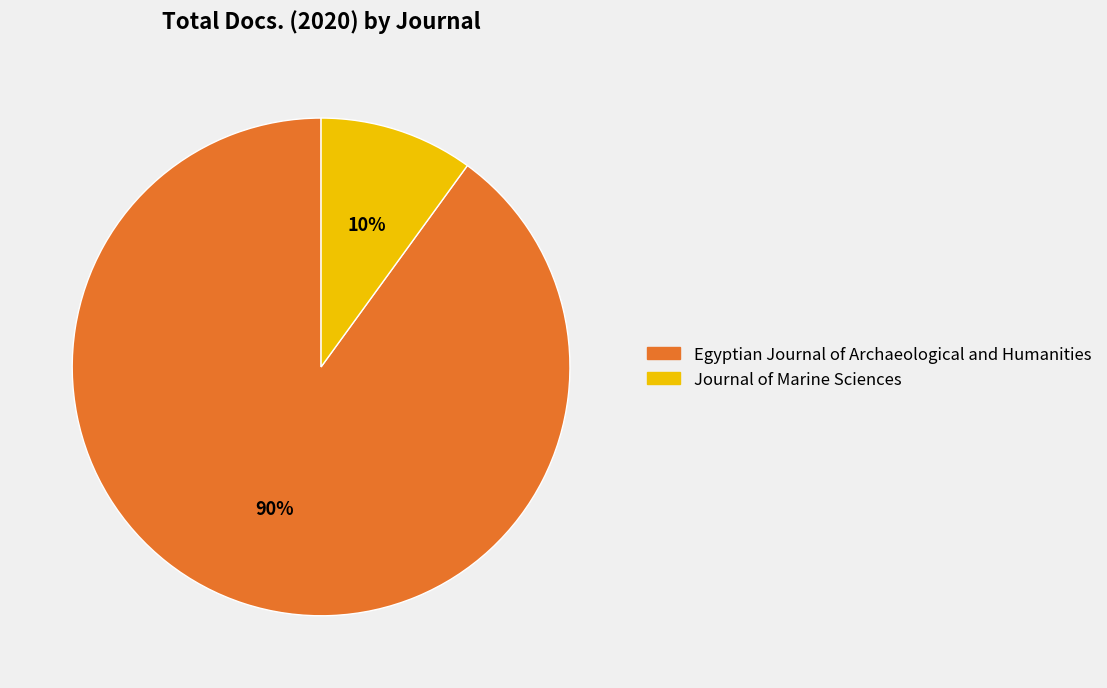

To the nearest percent, what percentage of the pie is Egyptian Journal of Archaeological and Humanities?

90%